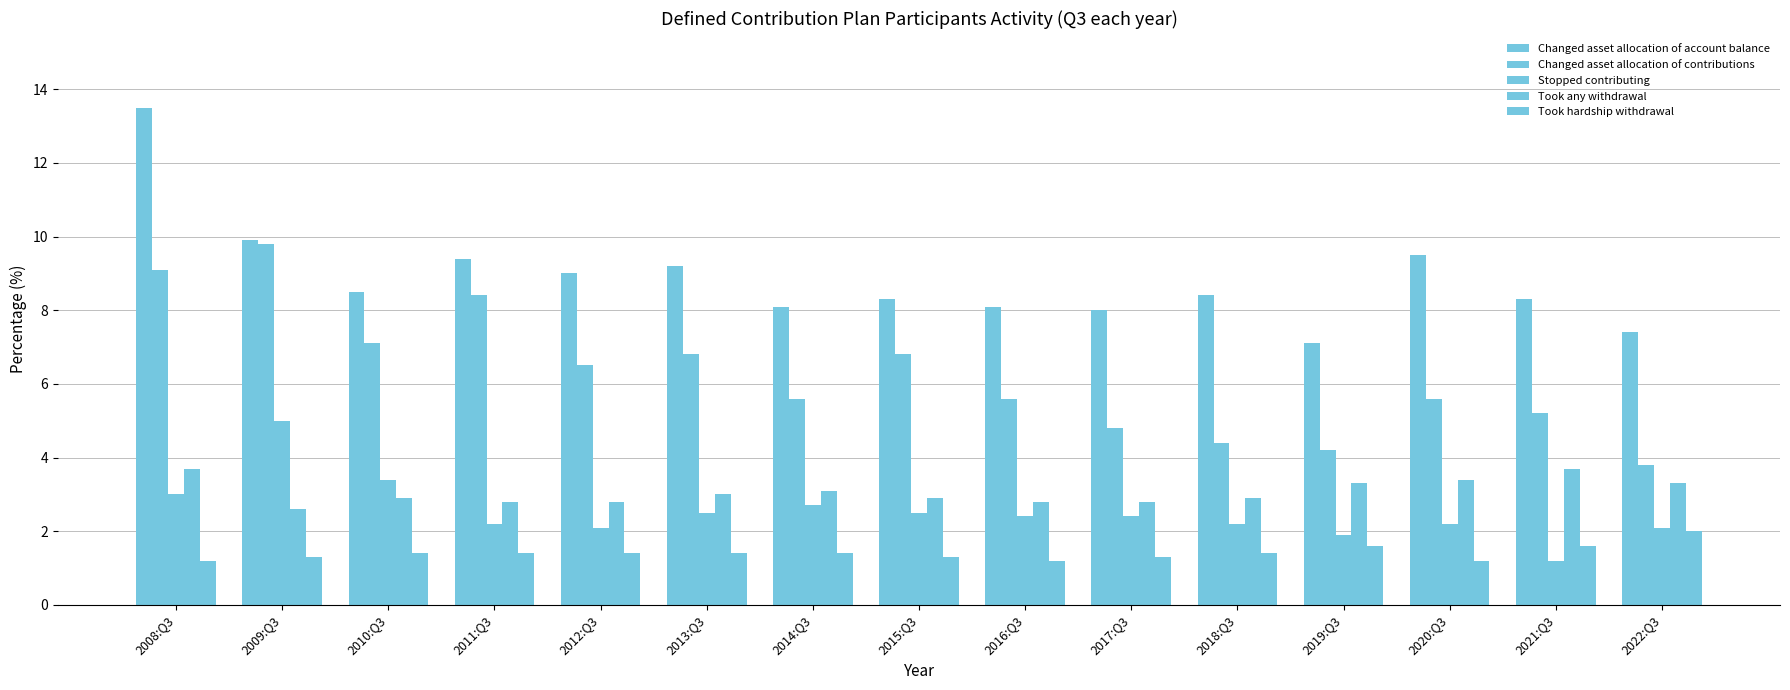

What is the label of the 1st bar from the right?

2022:Q3